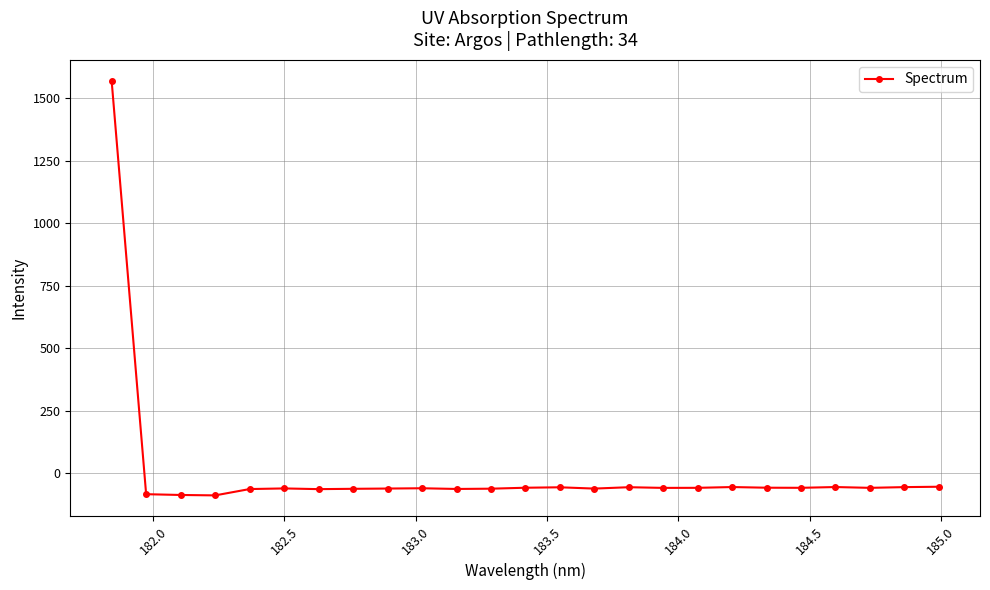

What is the value of the 20th point from the left?

-57.3